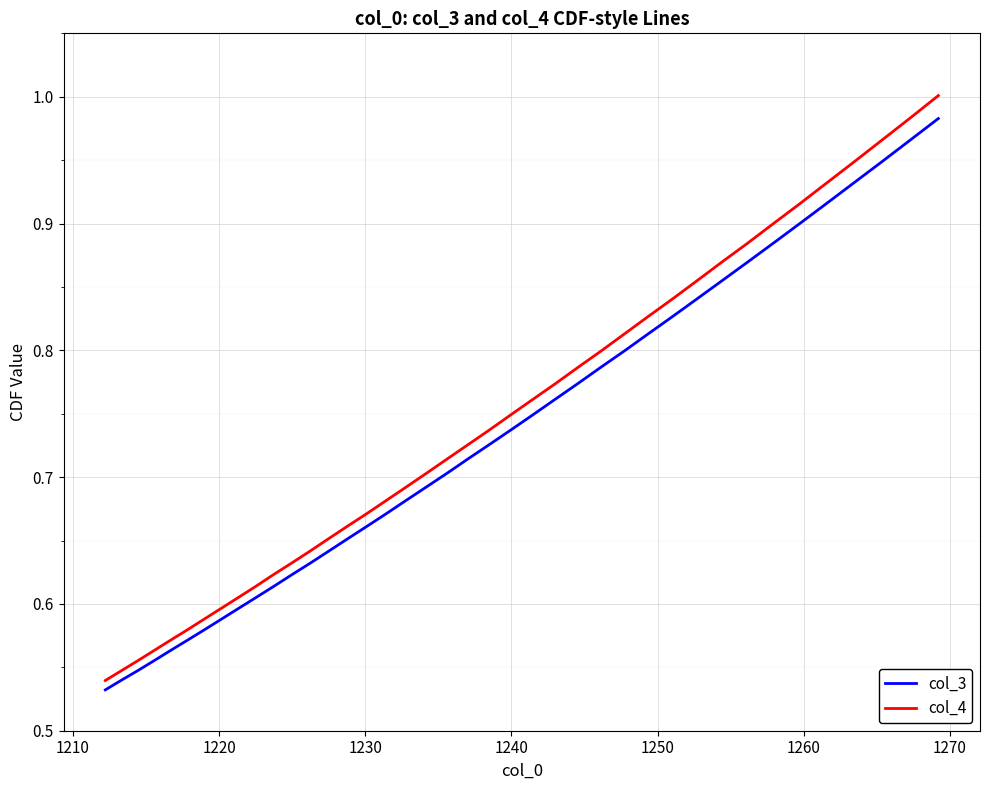

Rank the series by their average value, from lowest to highest.

col_3, col_4